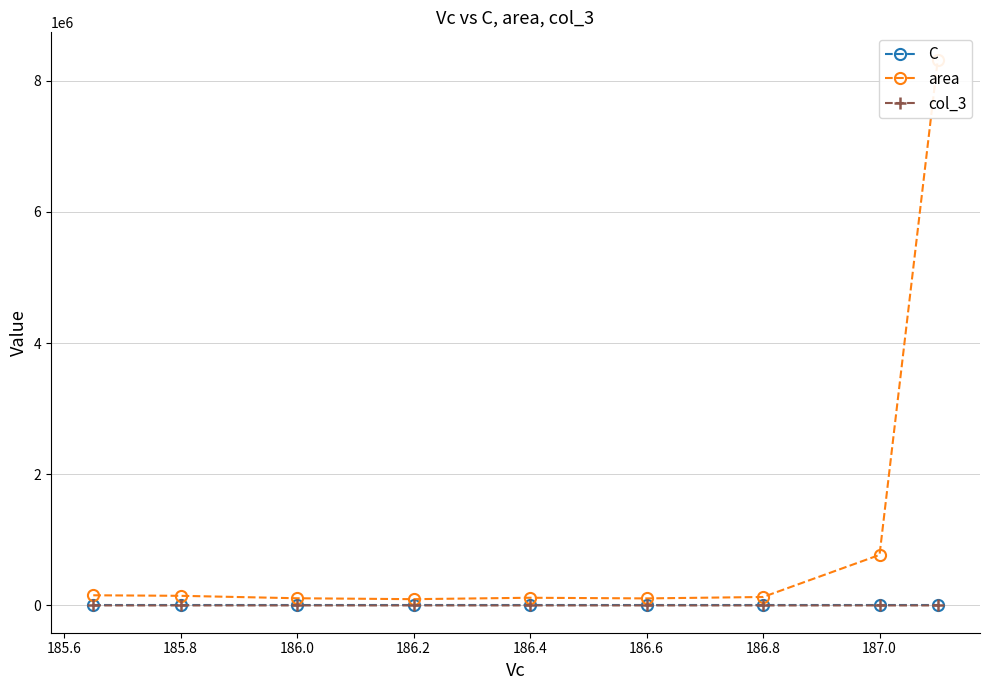

How many values in the col_3 series exceed 2?

5